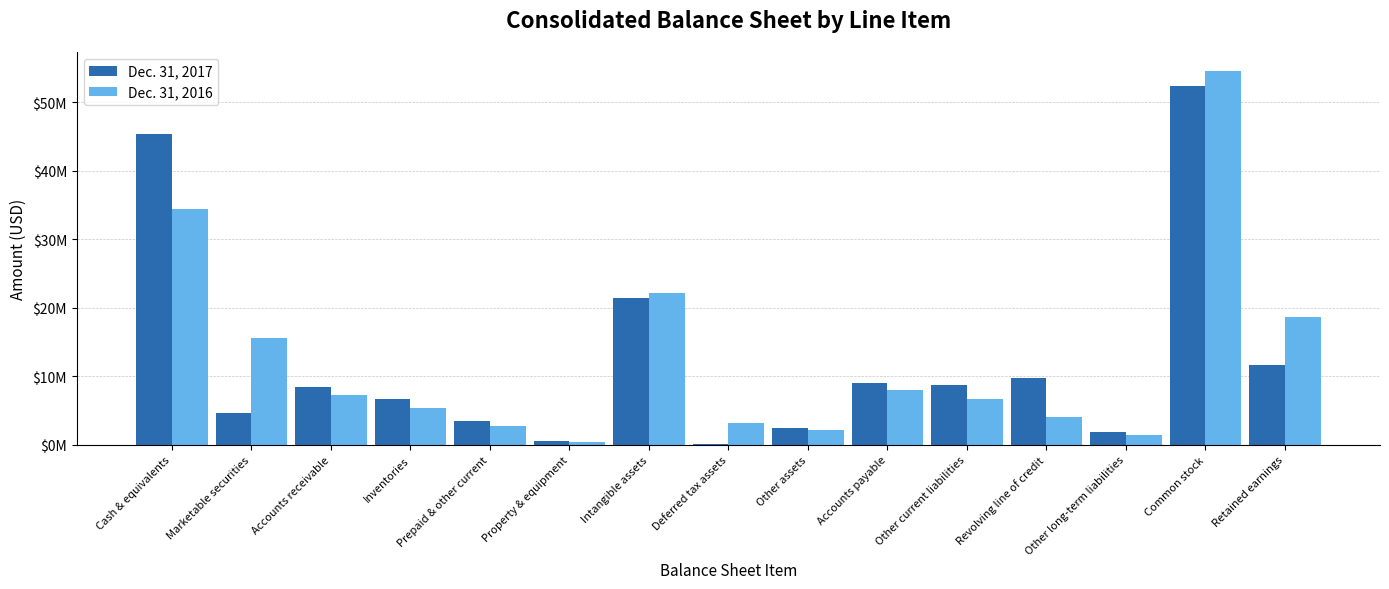

What is the label of the 2nd bar from the right?

Common stock